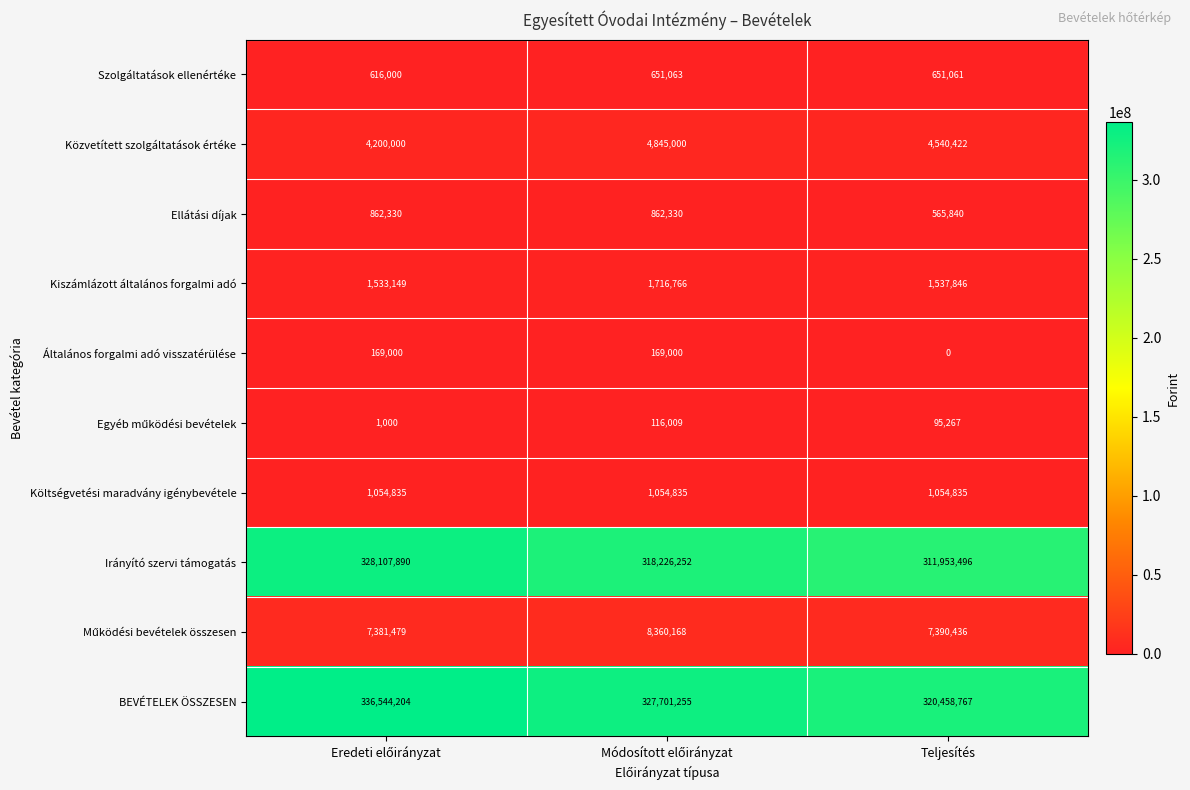

What is the spread (max minus min) of values at Teljesítés?

320458767